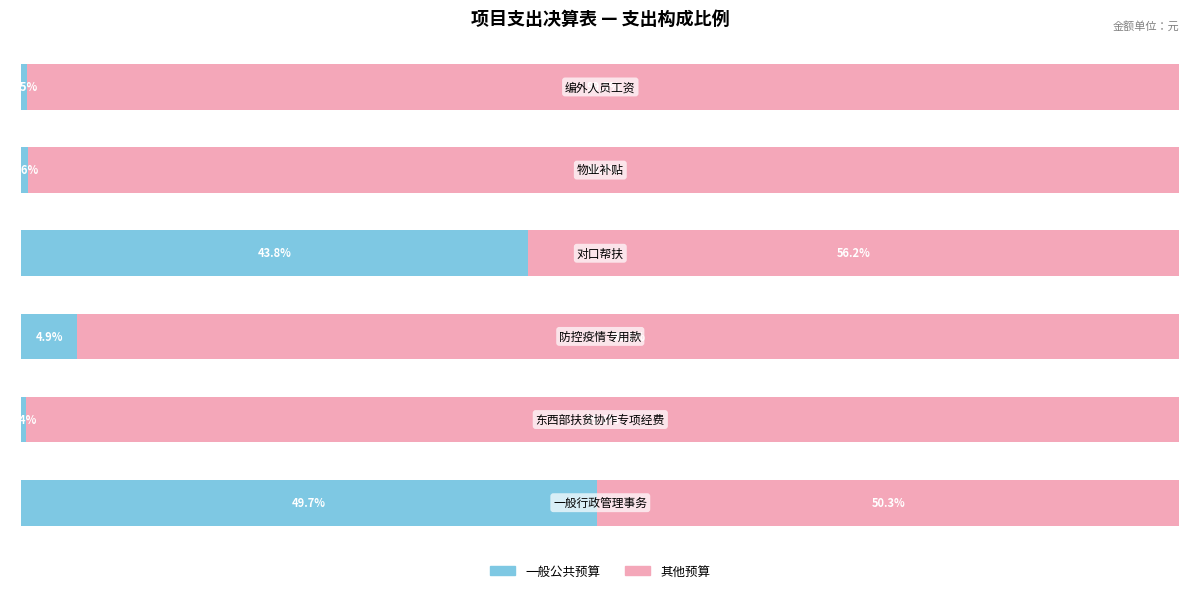

What are all the series names shown in the legend?

一般公共预算, 其他预算